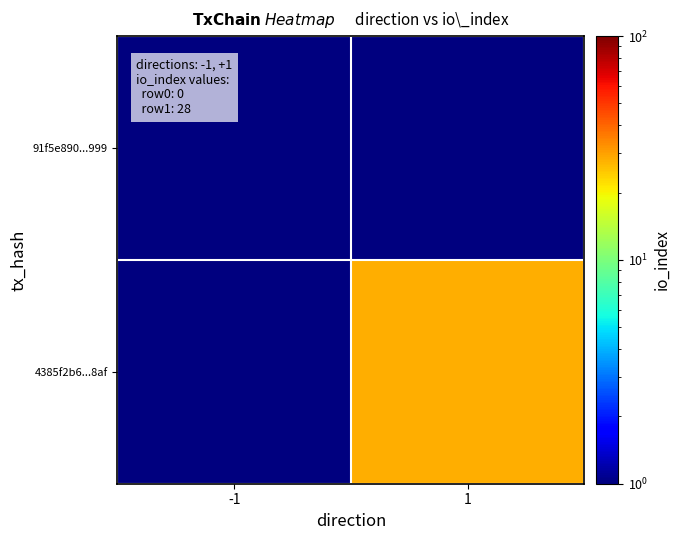

At -1, list the series in order from smallest to largest.

91f5e890...999, 4385f2b6...8af